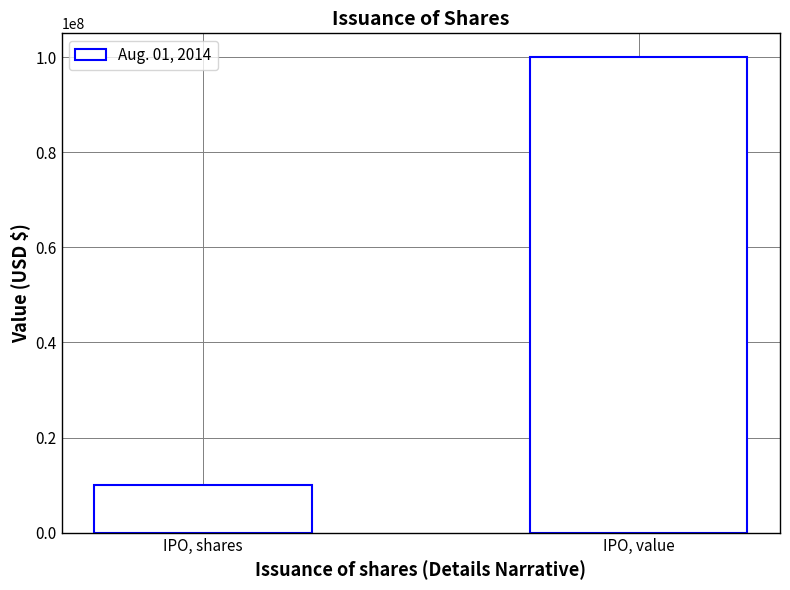

Reading left to right, list all the values displayed in this chart.

IPO, shares=10000000	IPO, value=100000000